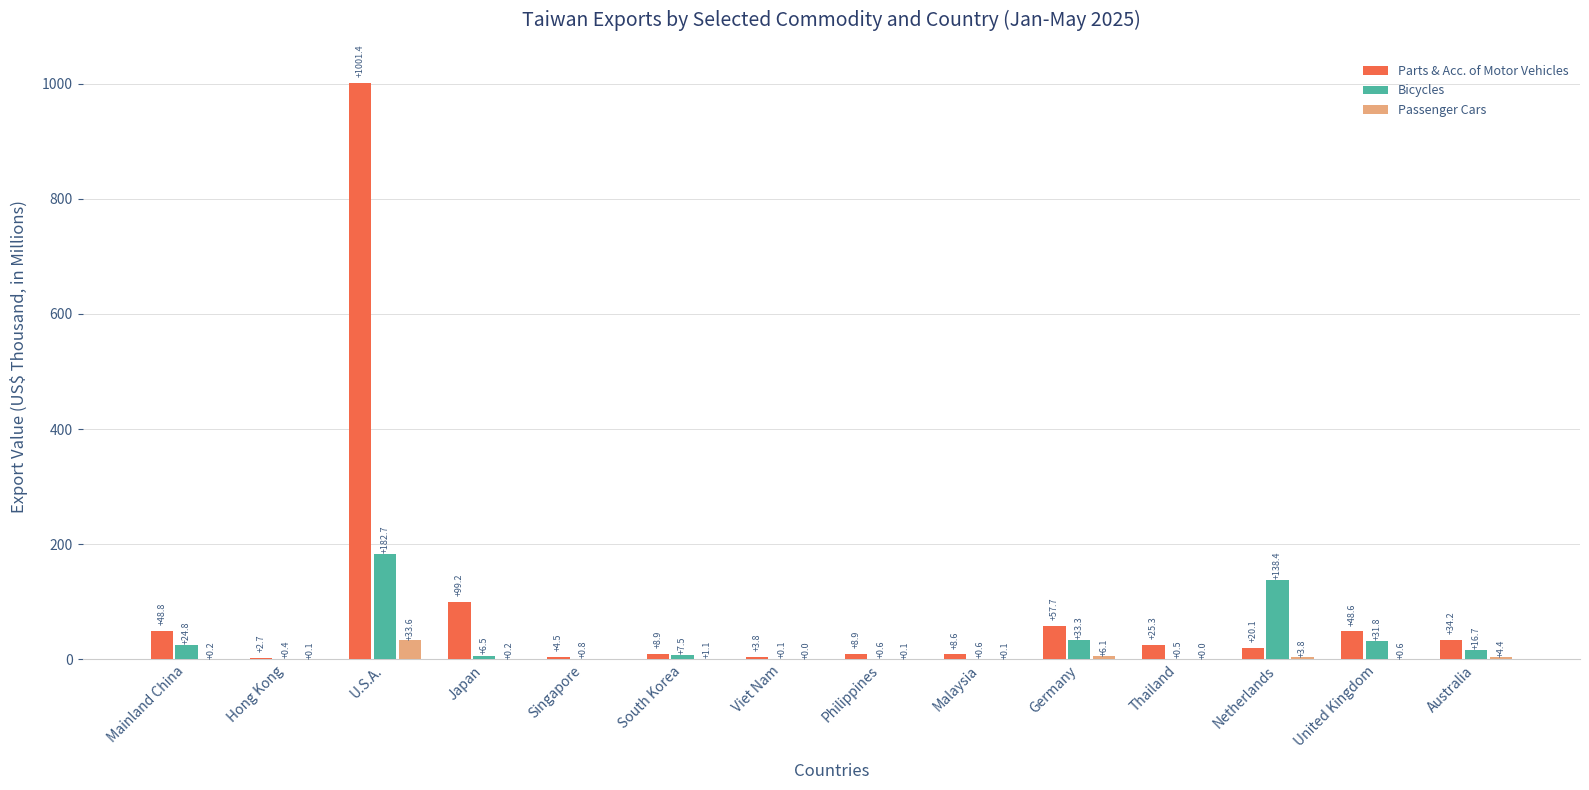

What is the approximate value of Bicycles at U.S.A.?

182.7